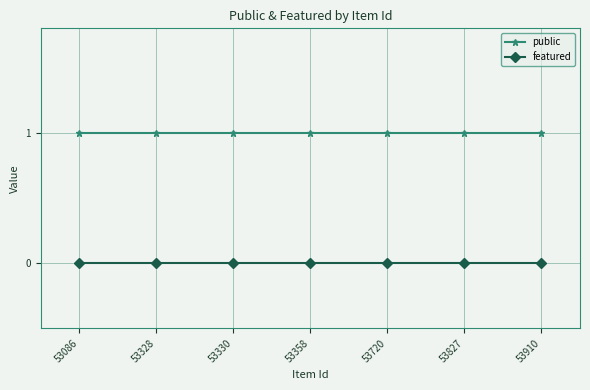

Is it true that public equals 0 at 53910?

False